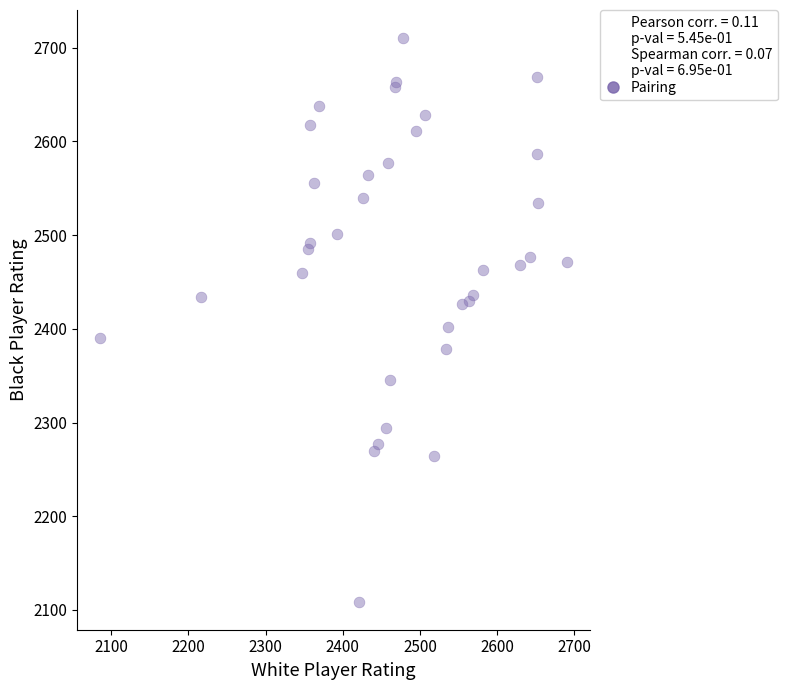

What Y value in the scatter plot is closest to 2409?

2402